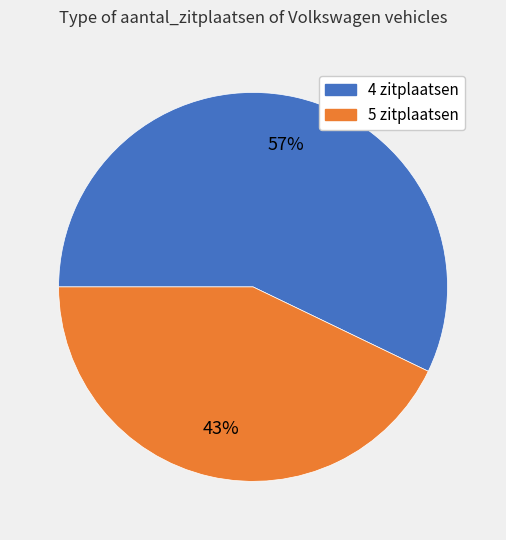

How many slices are in this pie chart?

2